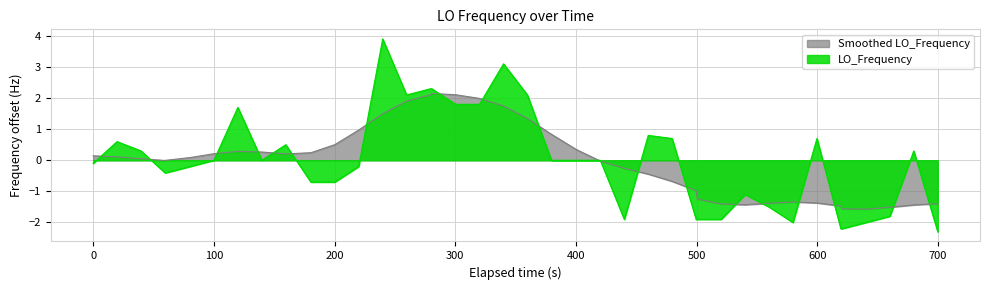

What is the difference between the second highest and second lowest values?

5.3